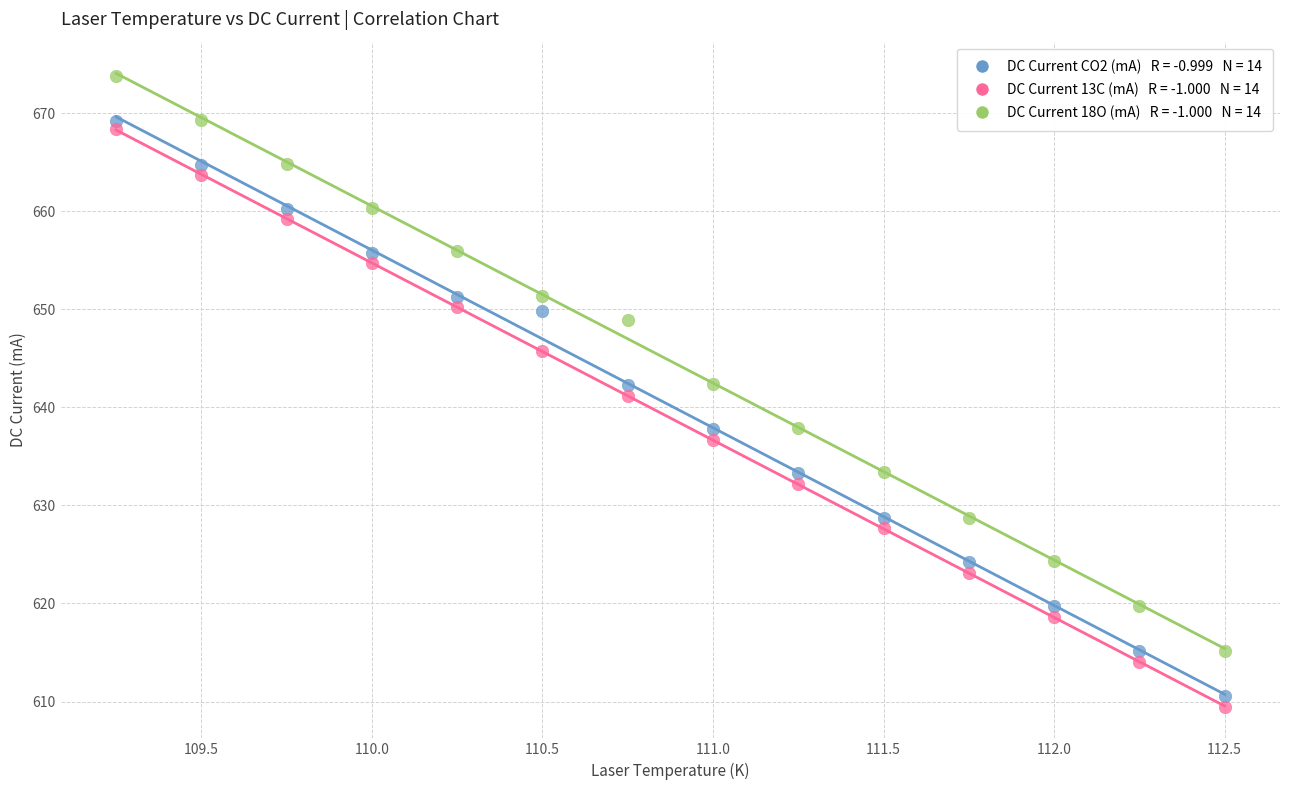

Across all data points, what is the range of Y values (max minus min)?

64.4